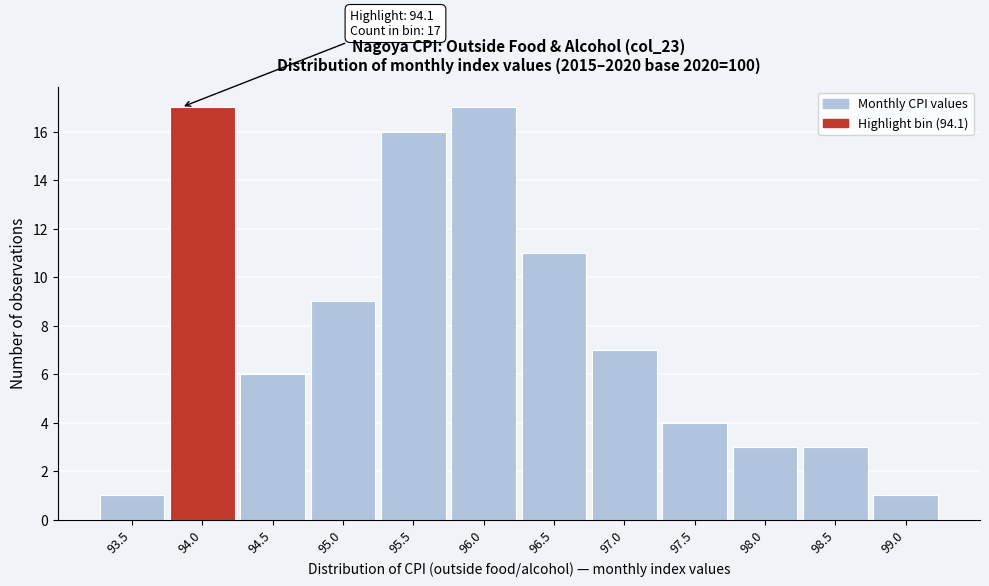

Reading left to right, what are all the values shown in this chart?

93.5=1	94.0=17	94.5=6	95.0=9	95.5=16	96.0=17	96.5=11	97.0=7	97.5=4	98.0=3	98.5=3	99.0=1